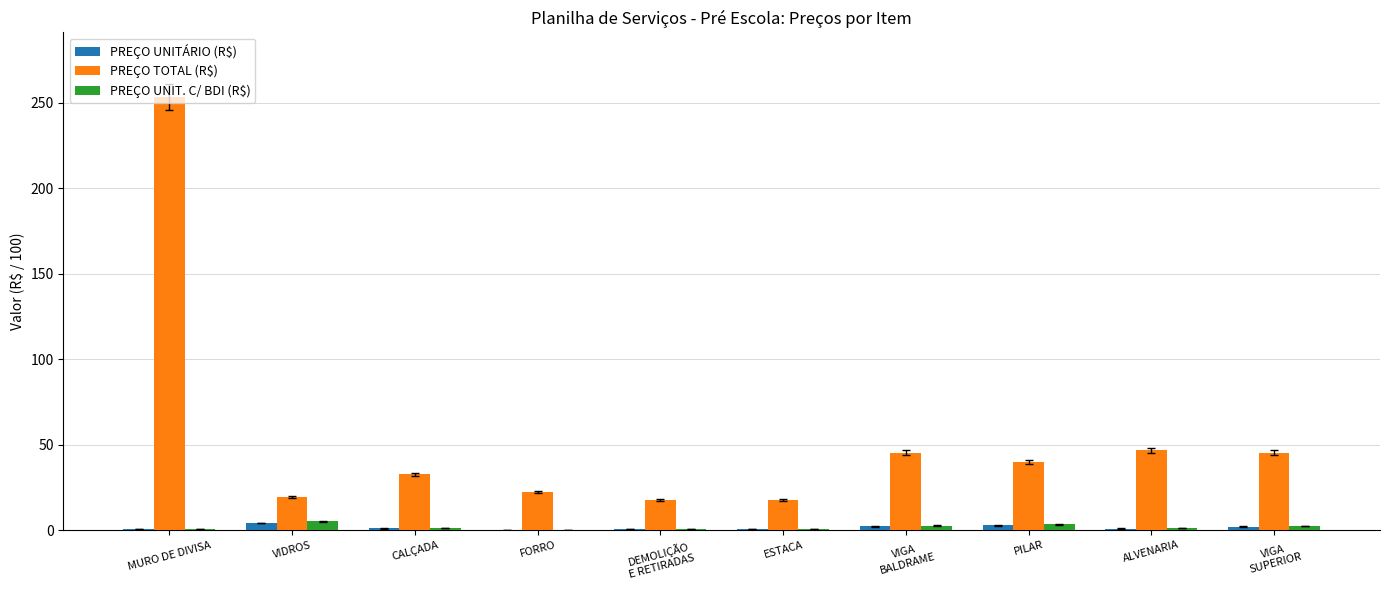

How many data points in PREÇO TOTAL (R$) are above 40?

5